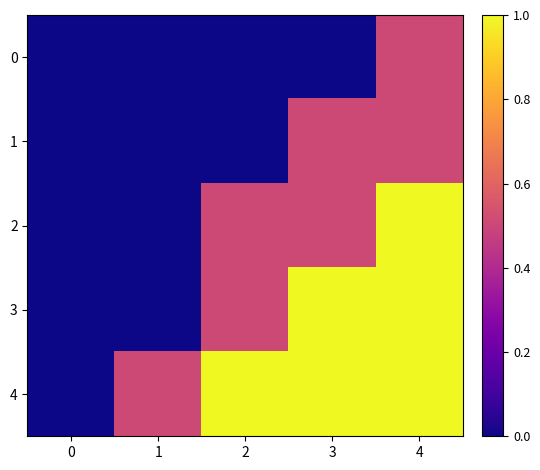

What is the total value across all series at 2?

2.0